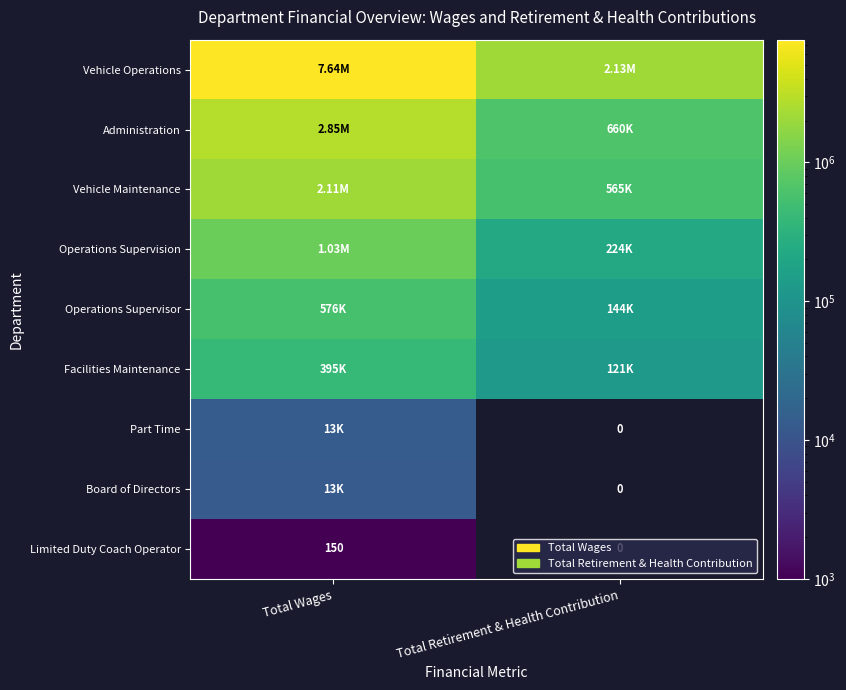

True or false: Vehicle Operations has a value of 2132536.0 at Total Retirement & Health Contribution.

True